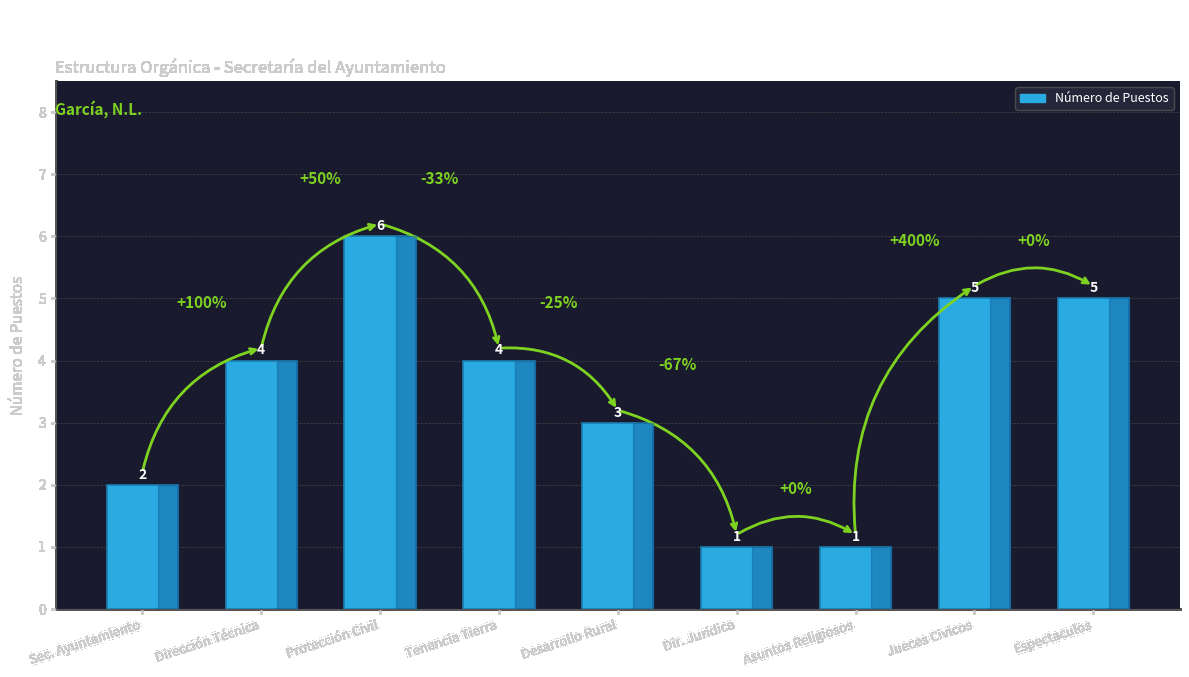

What is the label of the 4th bar from the right?

Dir. Juridica